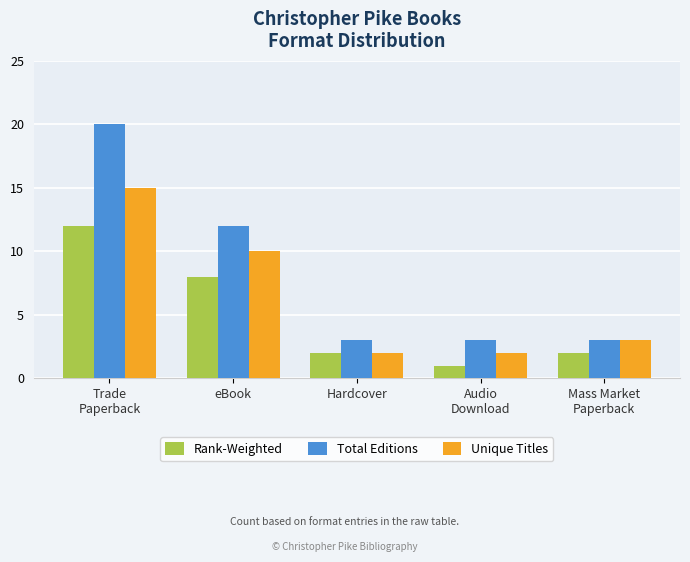

List the series in order of their overall mean, lowest first.

Rank-Weighted, Unique Titles, Total Editions